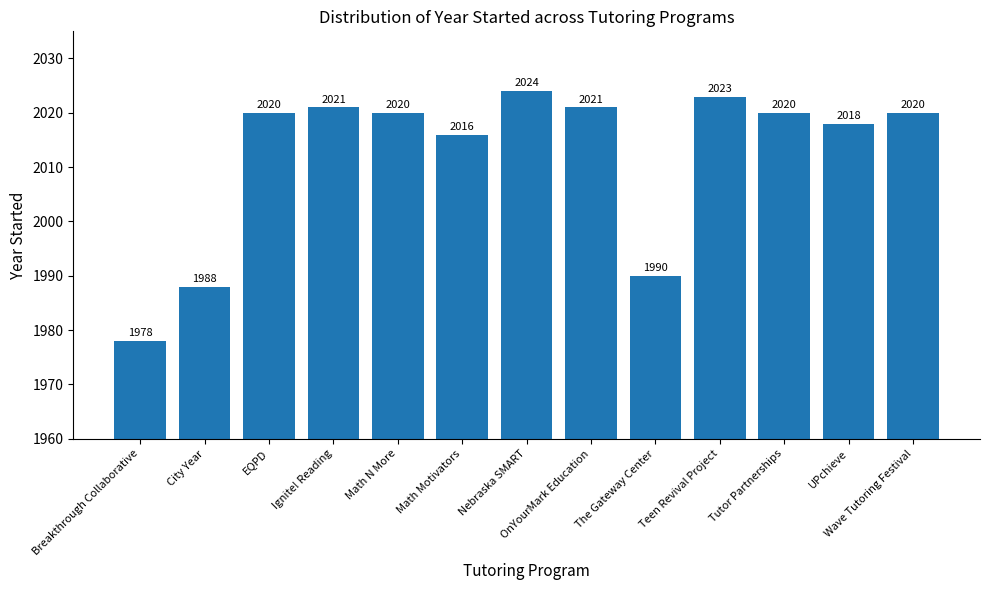

How many bars are there in total?

13